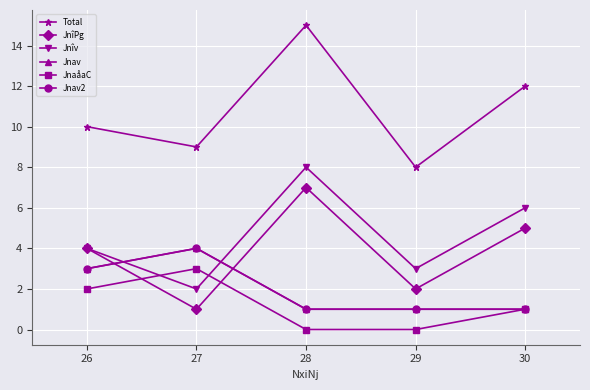

Is this an area chart (filled region under the line)?

No